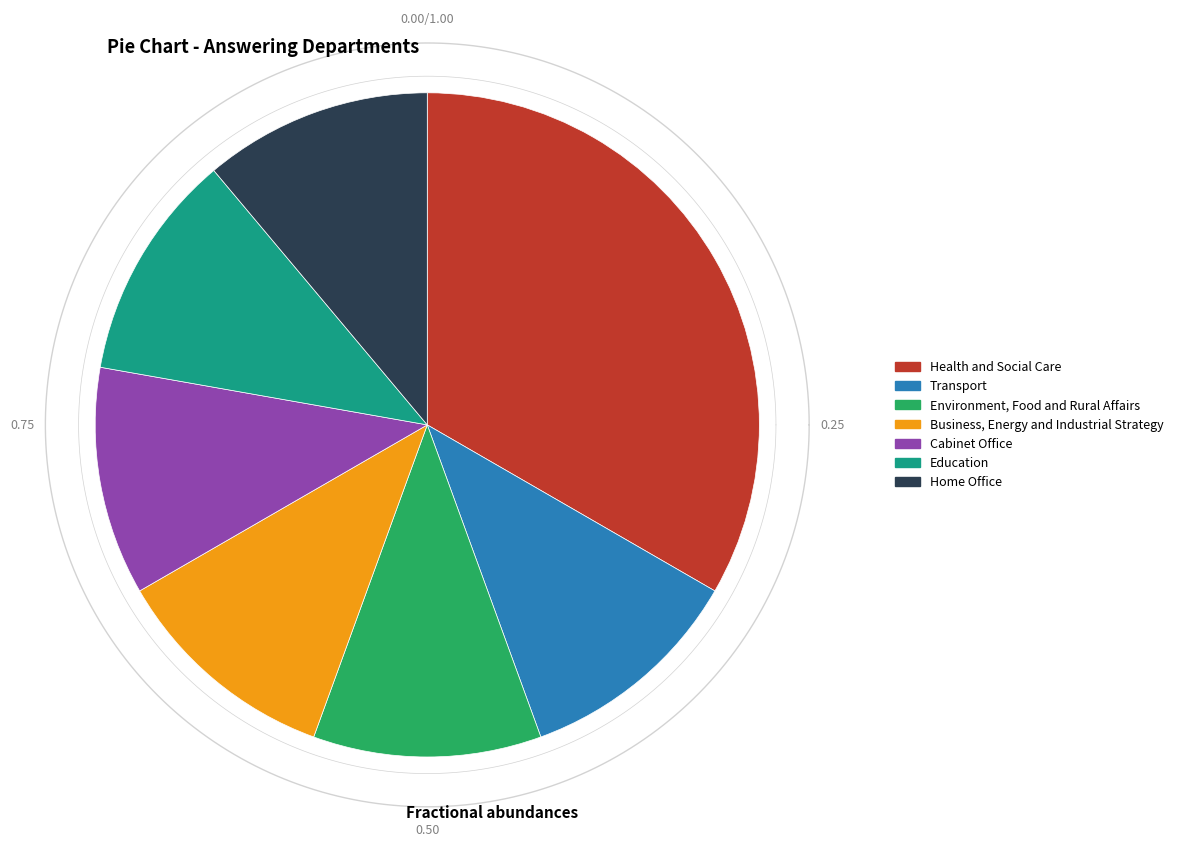

Rank the categories by value from lowest to highest.

Department for Transport, Environment, Food and Rural Affairs, Business, Energy and Industrial Strategy, Cabinet Office, Department for Education, Home Office, Health and Social Care